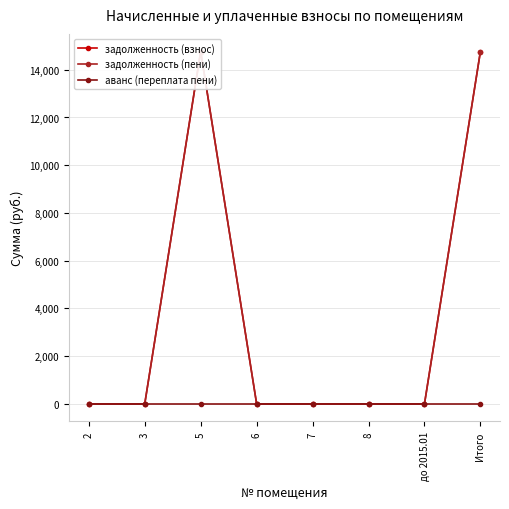

How many lines are shown in the chart?

3